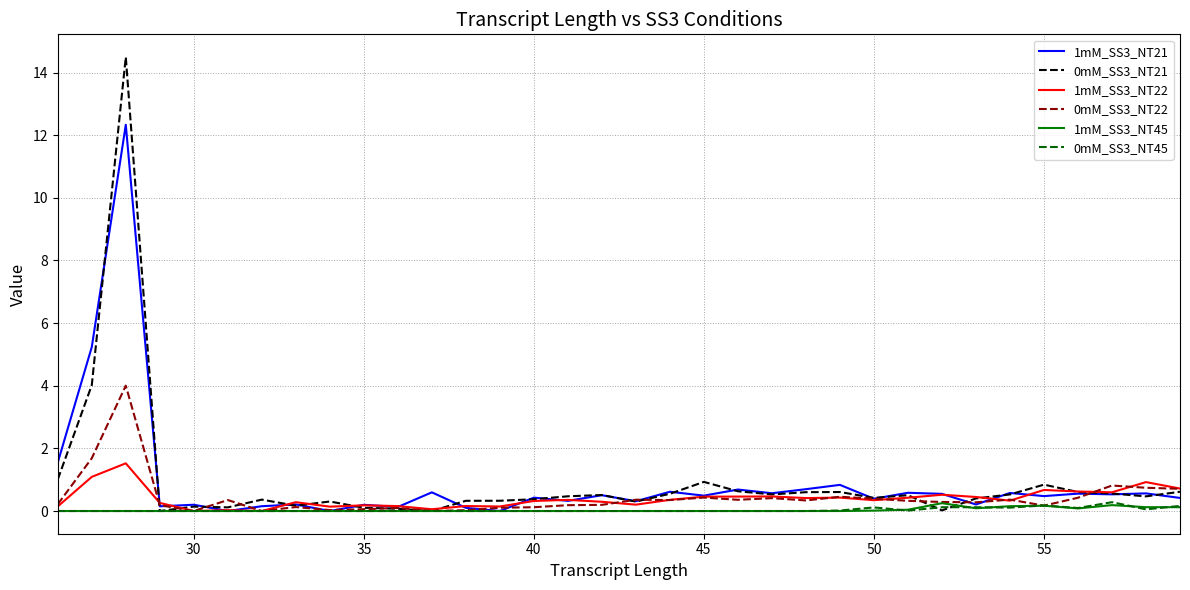

At how many categories does at least one series exceed 9?

1